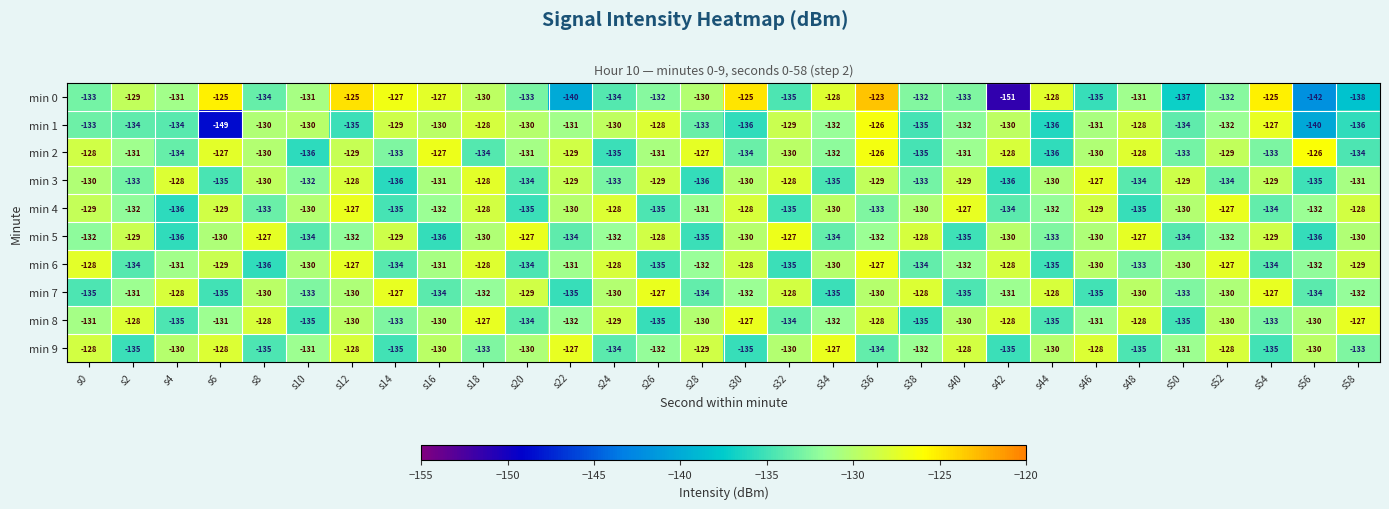

What is the minimum value shown in the chart?

-151